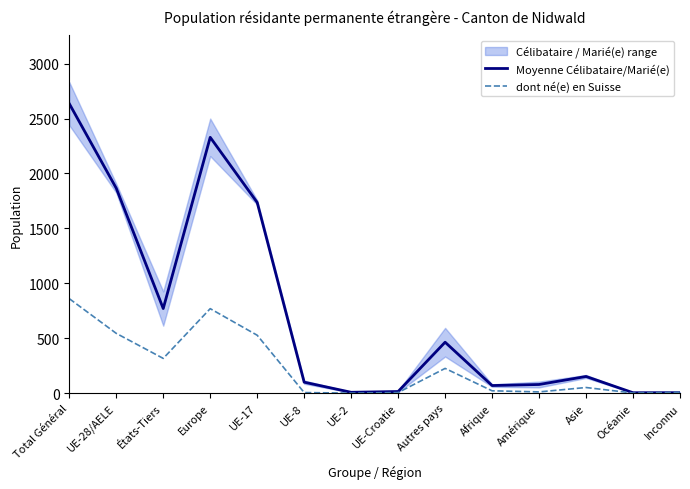

Reading left to right, transcribe all the data shown in this chart.

Moyenne Célibataire/Marié(e): Total Général=2635.5	UE-28/AELE=1865.5	États-Tiers=770.0	Europe=2329.0	UE-17=1736.0	UE-8=99.5	UE-2=7.5	UE-Croatie=14.5	Autres pays=463.5	Afrique=69.0	Amérique=78.5	Asie=151.5	Océanie=3.5	Inconnu=4.0
dont né(e) en Suisse: Total Général=860.0	UE-28/AELE=544.0	États-Tiers=316.0	Europe=769.0	UE-17=527.0	UE-8=5.0	UE-2=0.0	UE-Croatie=5.0	Autres pays=225.0	Afrique=21.0	Amérique=11.0	Asie=51.0	Océanie=1.0	Inconnu=7.0